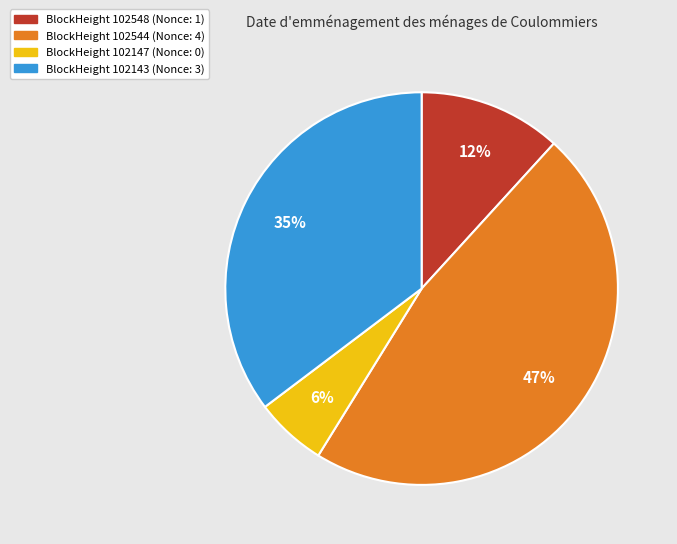

Is there any slice that represents more than half of the pie?

No